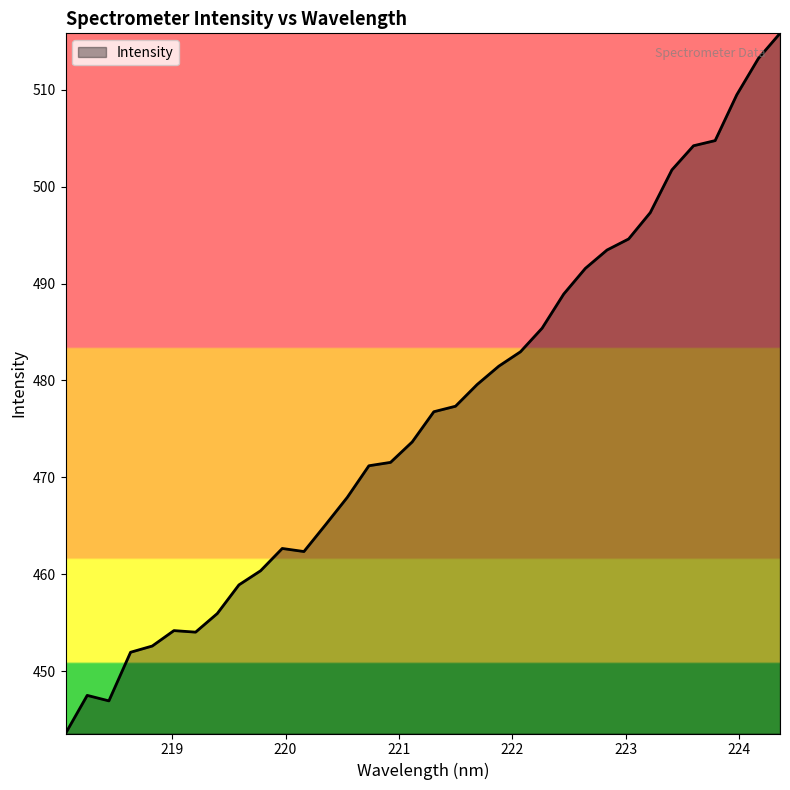

What is the maximum value shown in the chart?

515.8